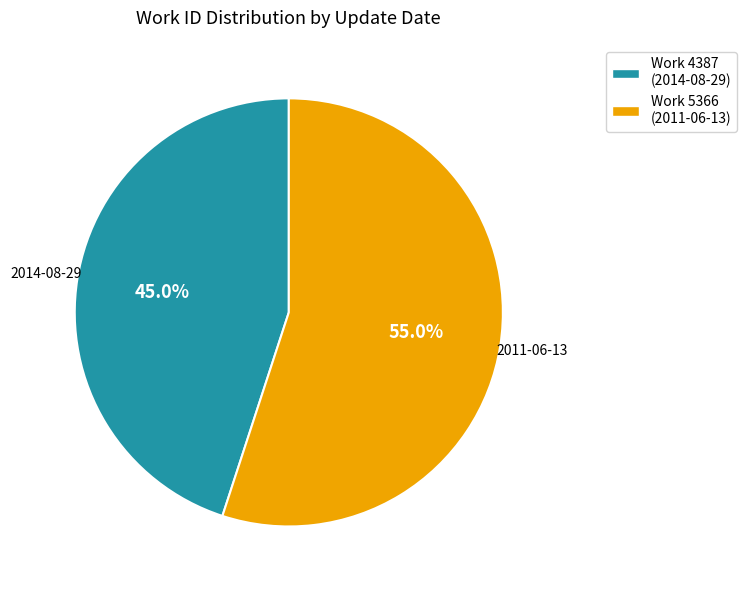

How many slices are in this pie chart?

2